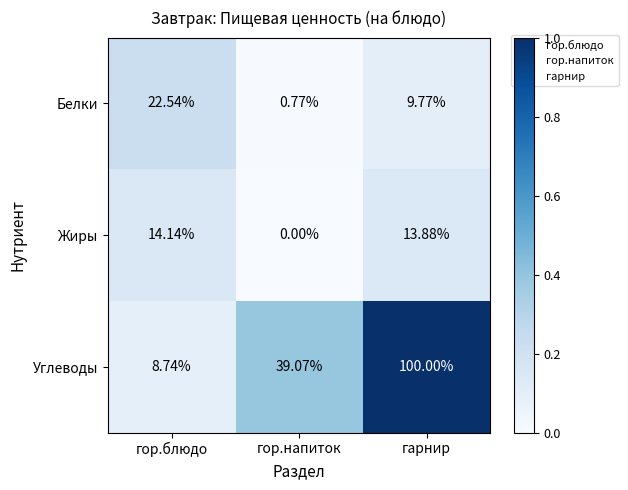

List the series in order of their peak value, highest first.

Углеводы, Белки, Жиры